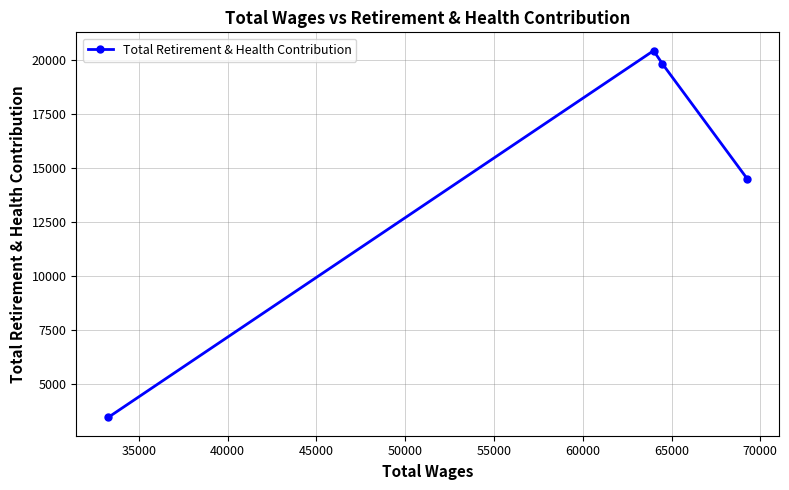

What is the maximum value shown in the chart?

20414